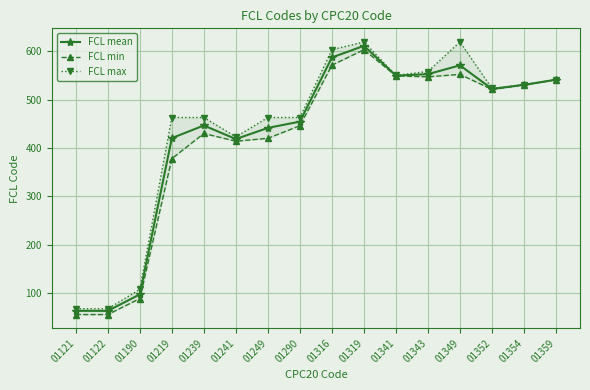

Rank the categories by FCL min value from lowest to highest.

01121, 01122, 01190, 01219, 01241, 01249, 01239, 01290, 01352, 01354, 01359, 01343, 01341, 01349, 01316, 01319